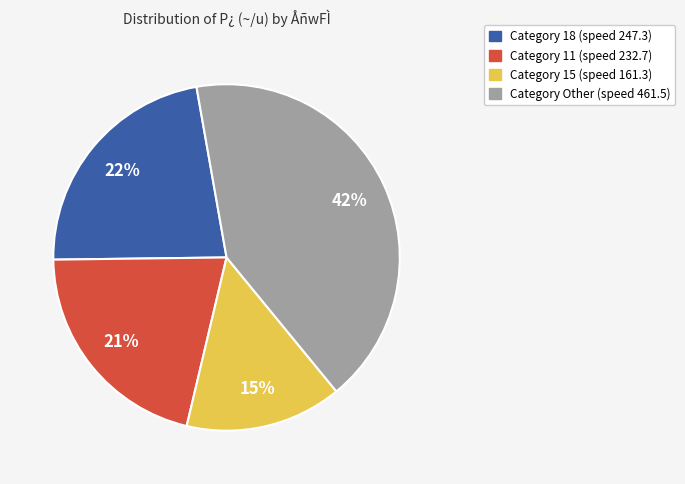

To the nearest percent, what is the average slice percentage?

25%